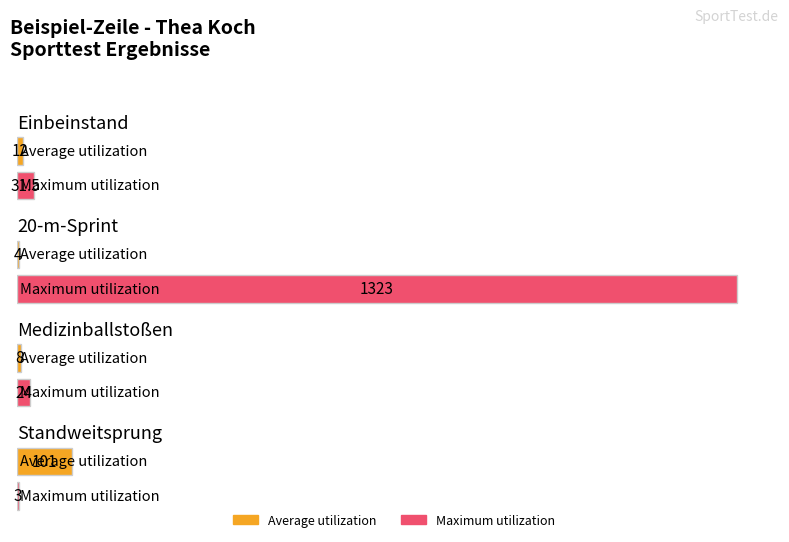

How many data points in Average utilization are less than 12?

2